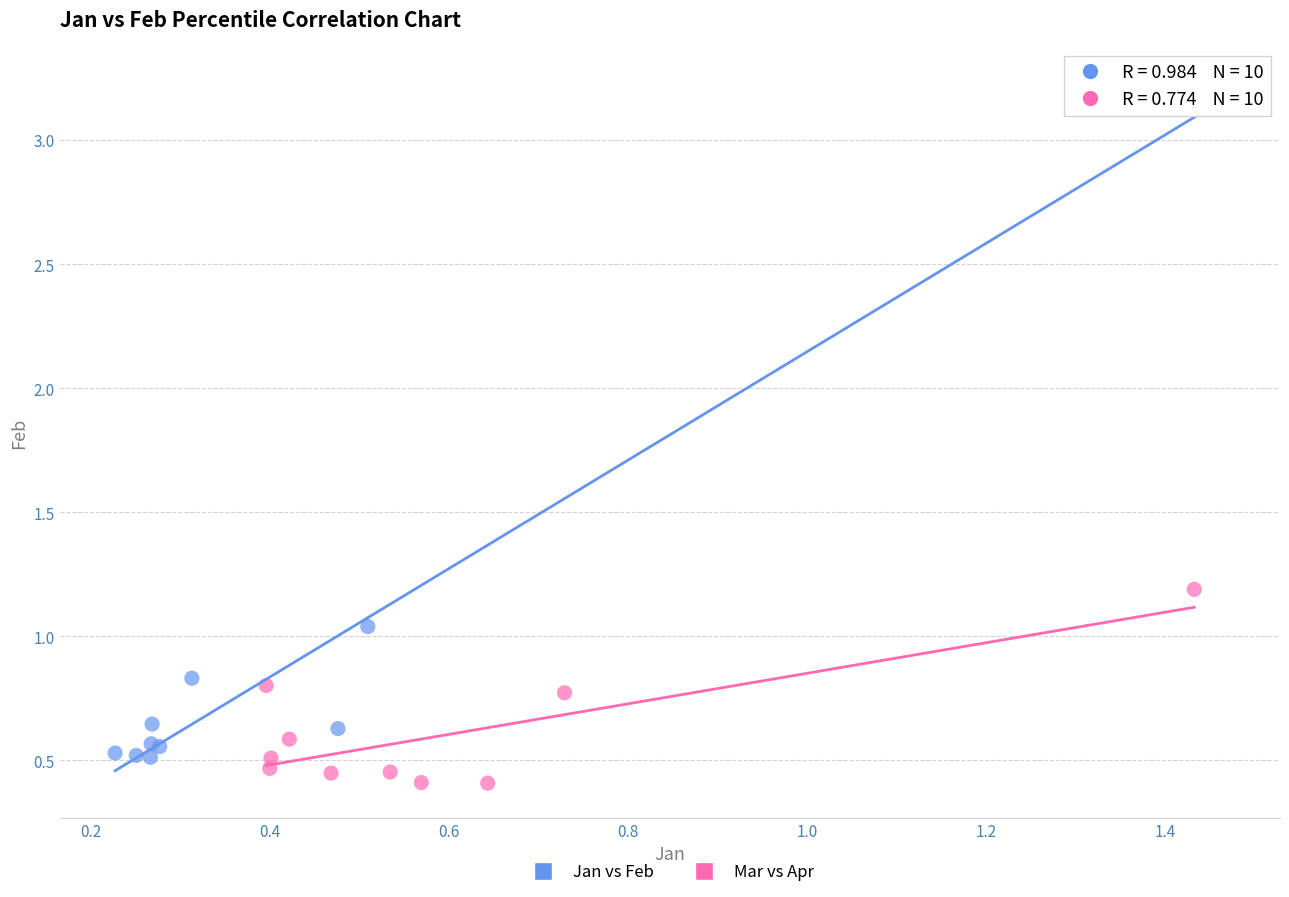

Which series contains the lowest Y value?

Mar vs Apr